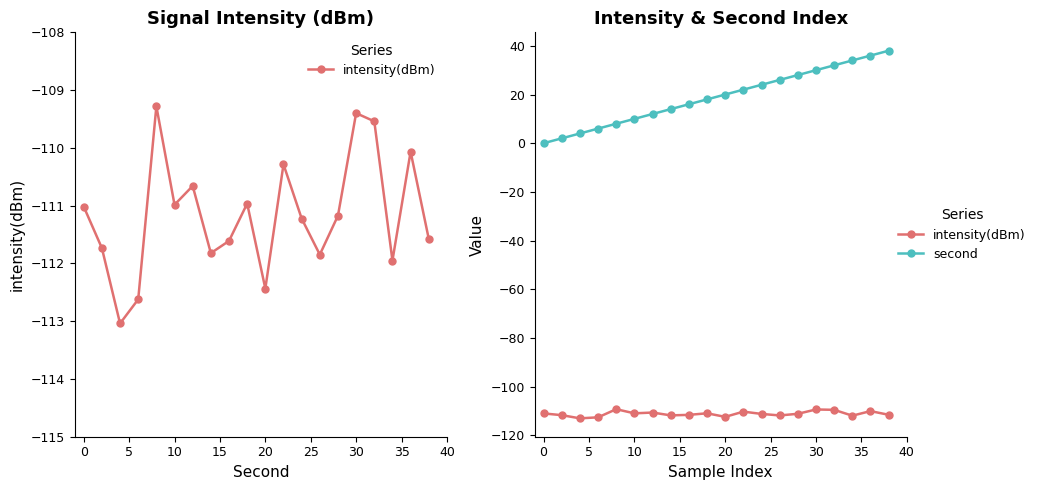

True or false: intensity(dBm) and second intersect in this chart.

False